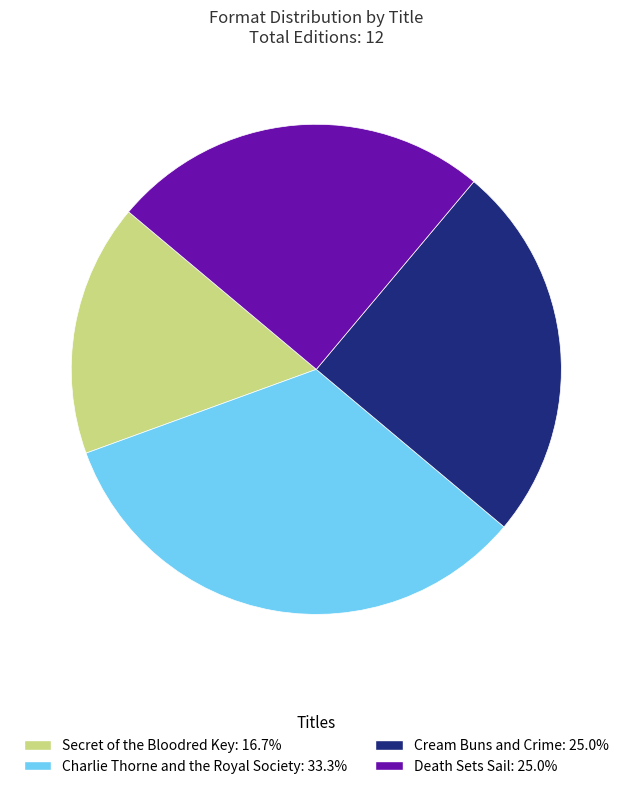

Count the number of slices in the pie.

4